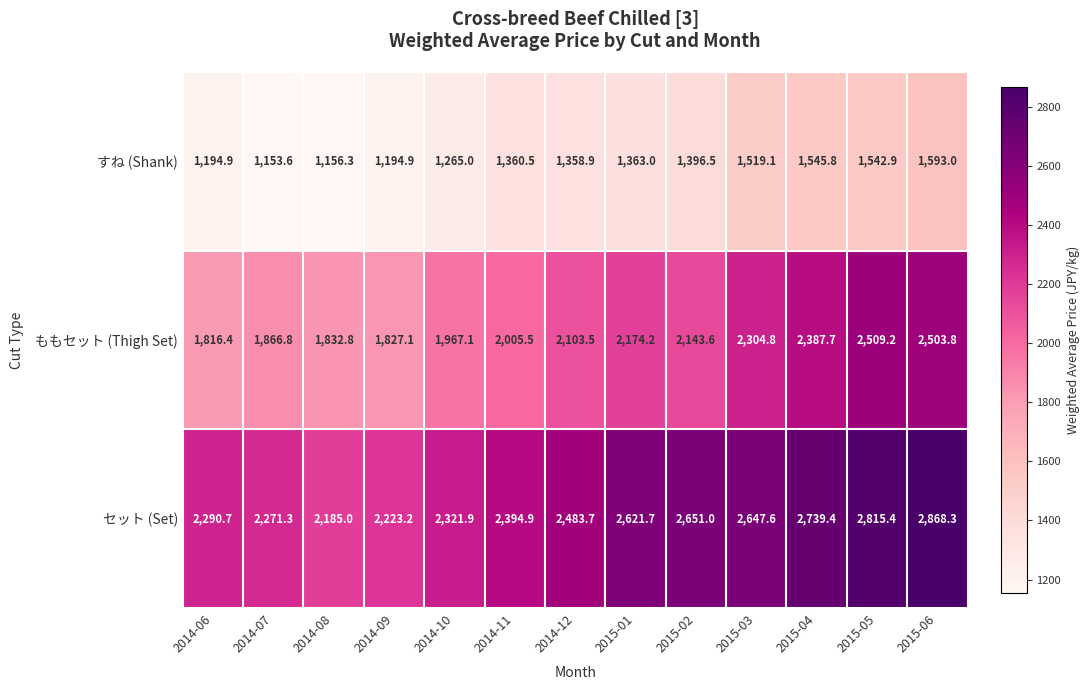

Which series has the widest spread of values?

ももセット (Thigh Set)